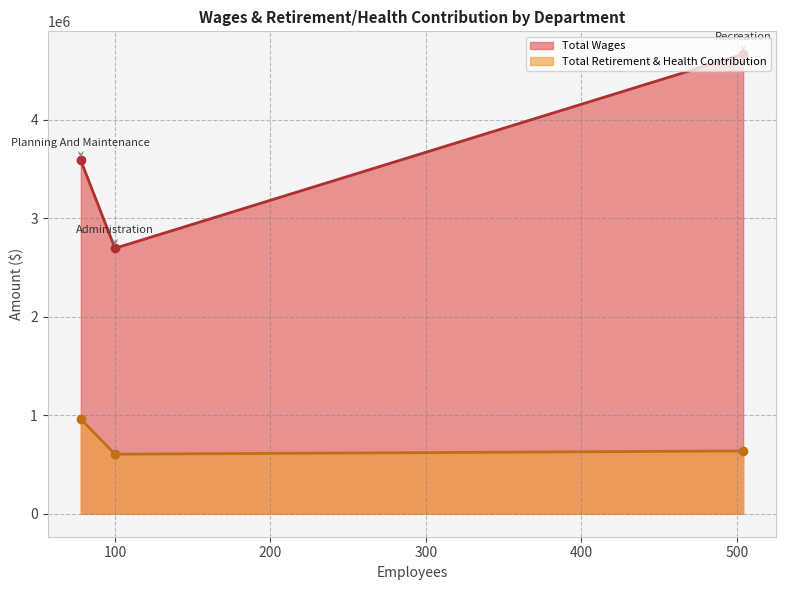

Rank the series by their maximum value, from lowest to highest.

Total Retirement & Health Contribution, Total Wages